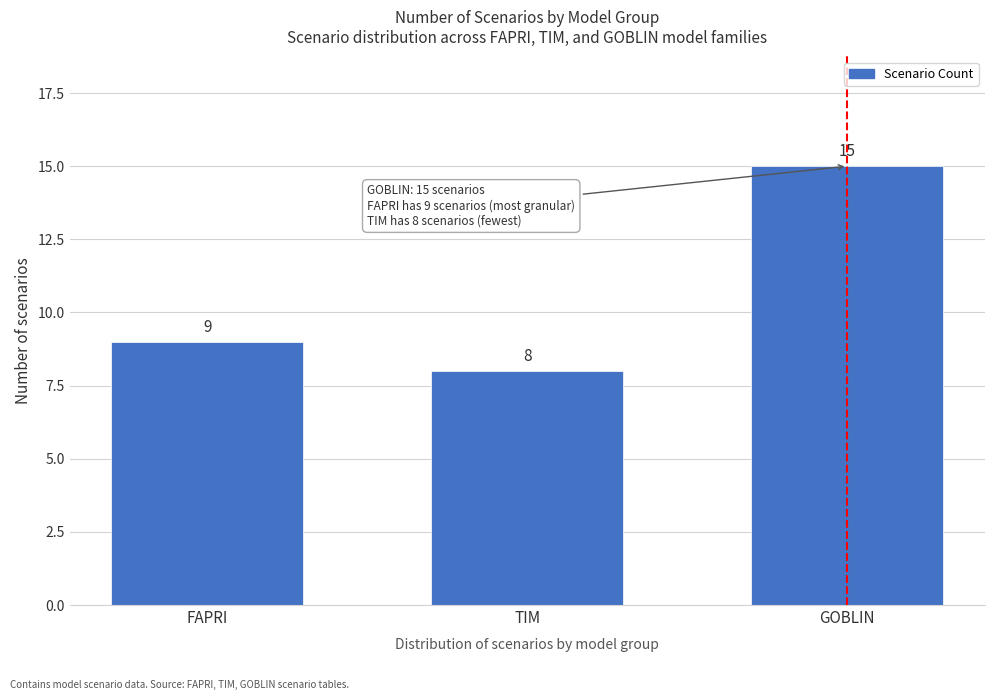

Reading right to left, list all the values displayed in this chart.

GOBLIN=15	TIM=8	FAPRI=9